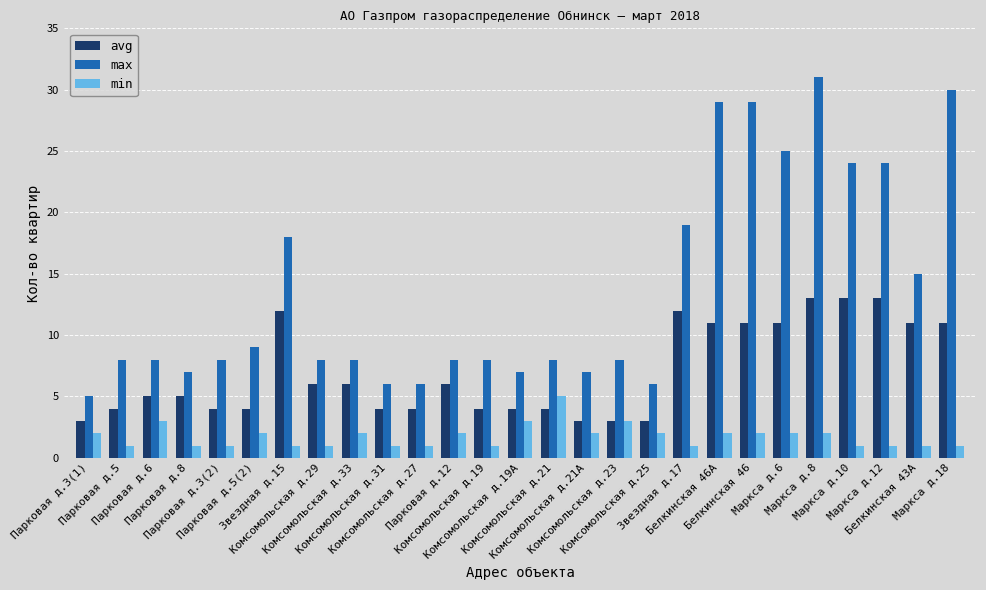

Are the bars horizontal?

No